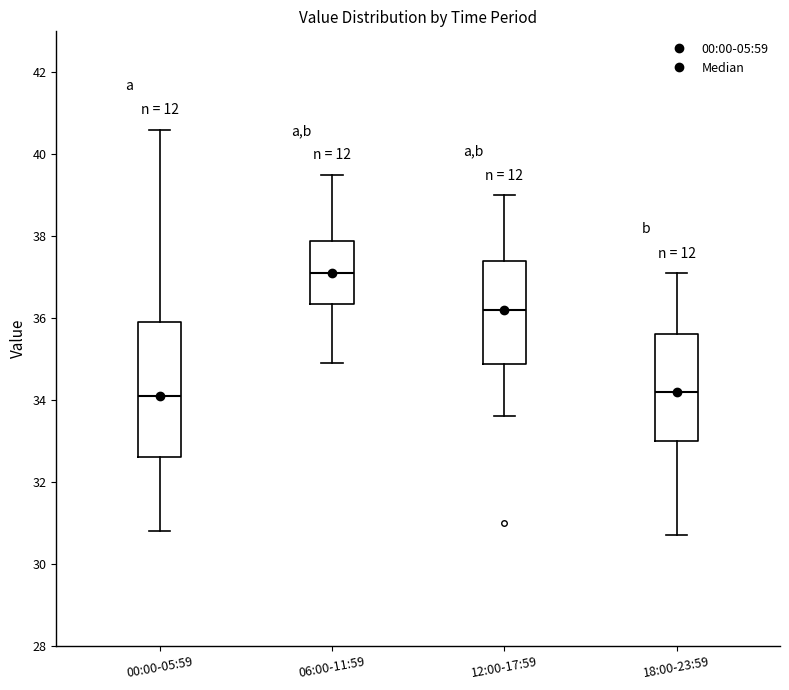

Which box has the highest median line?

06:00-11:59